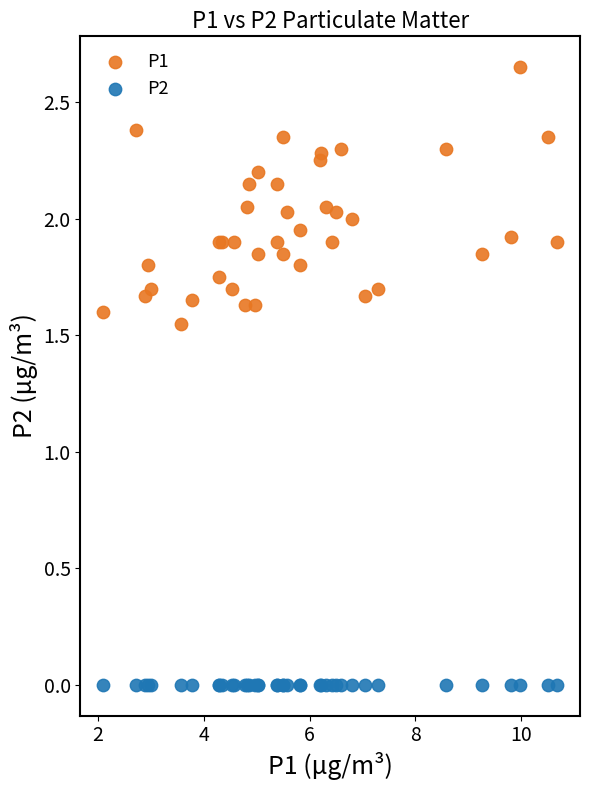

Which series reaches the maximum Y coordinate?

P1